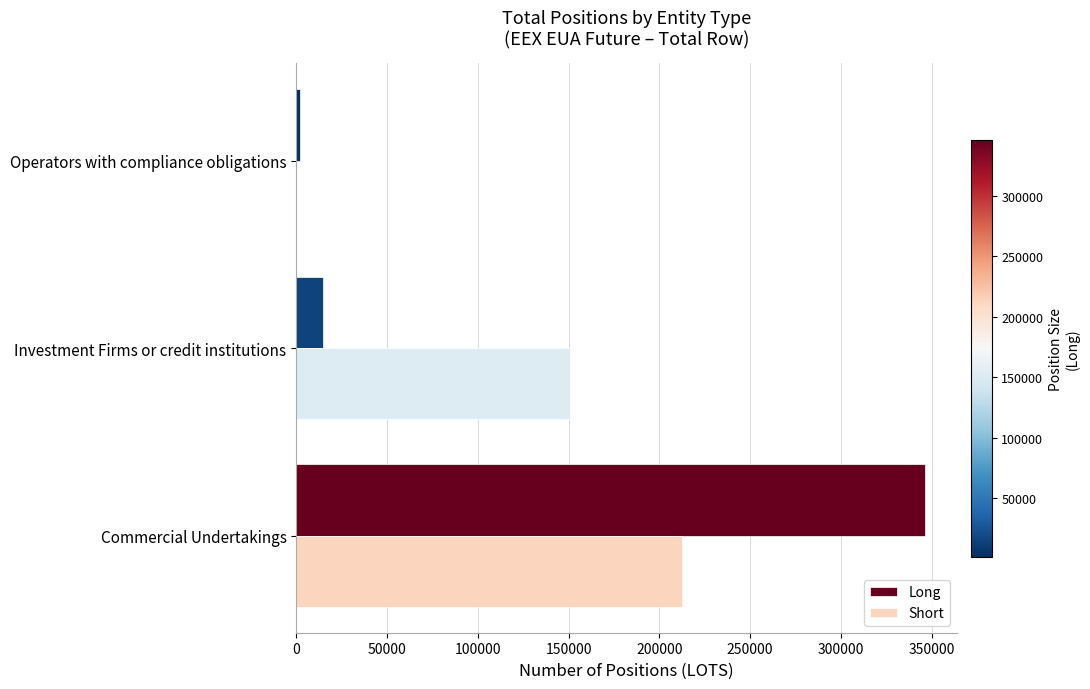

How many data points does each series have?

3